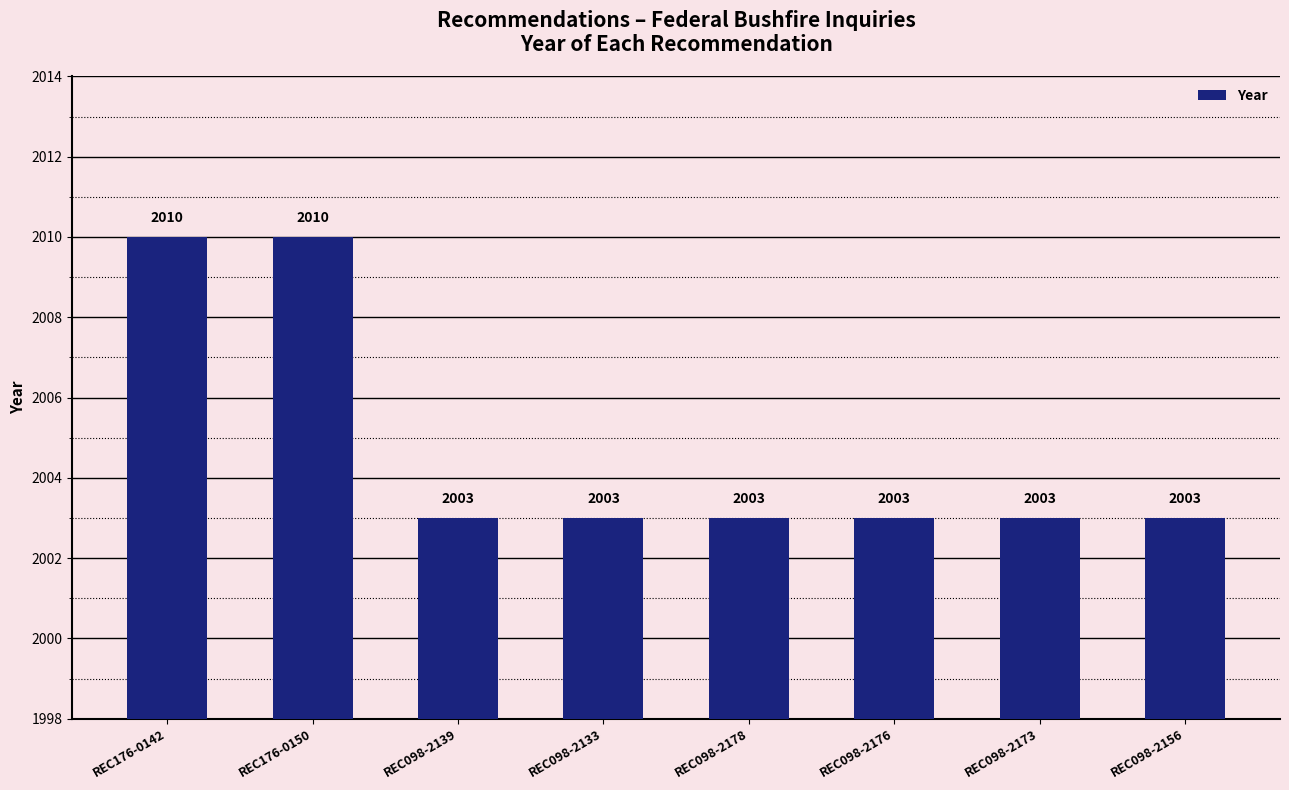

What is the sum of the values at REC098-2156 and REC098-2178?

4006